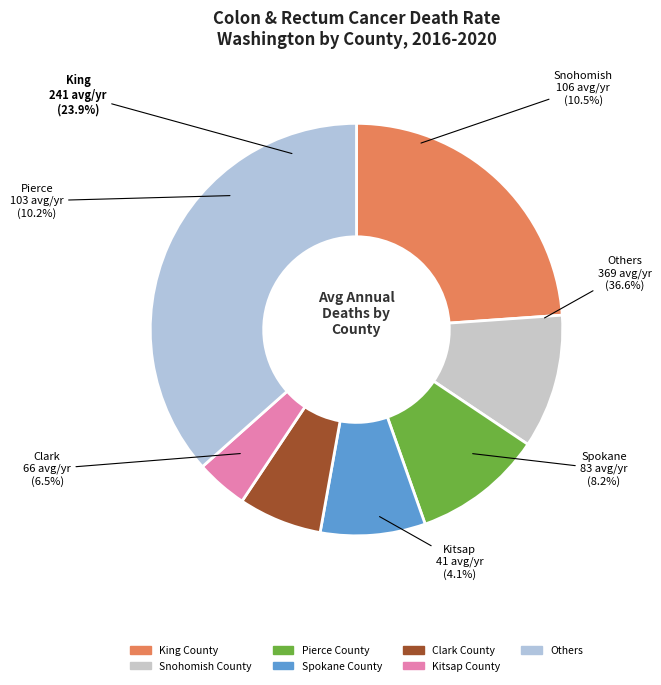

Is the sum of Cowlitz County and Skagit County greater than half?

No